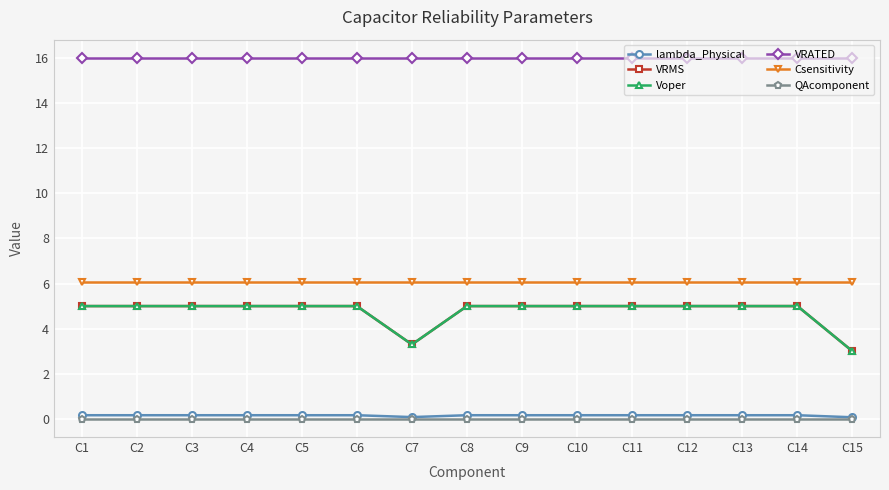

Reading left to right, extract all data points from this chart.

lambda_Physical: 0.2	0.2	0.2	0.2	0.2	0.2	0.1	0.2	0.2	0.2	0.2	0.2	0.2	0.2	0.1
VRMS: 5.0	5.0	5.0	5.0	5.0	5.0	3.3	5.0	5.0	5.0	5.0	5.0	5.0	5.0	3.0
Voper: 5.0	5.0	5.0	5.0	5.0	5.0	3.3	5.0	5.0	5.0	5.0	5.0	5.0	5.0	3.0
VRATED: 16.0	16.0	16.0	16.0	16.0	16.0	16.0	16.0	16.0	16.0	16.0	16.0	16.0	16.0	16.0
Csensitivity: 6.0	6.0	6.0	6.0	6.0	6.0	6.0	6.0	6.0	6.0	6.0	6.0	6.0	6.0	6.0
QAcomponent: 0.0	0.0	0.0	0.0	0.0	0.0	0.0	0.0	0.0	0.0	0.0	0.0	0.0	0.0	0.0